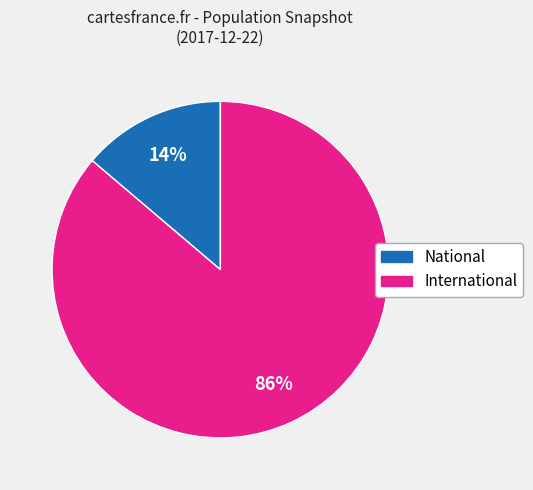

To the nearest percent, what is the difference between the largest and smallest slice percentages?

72%